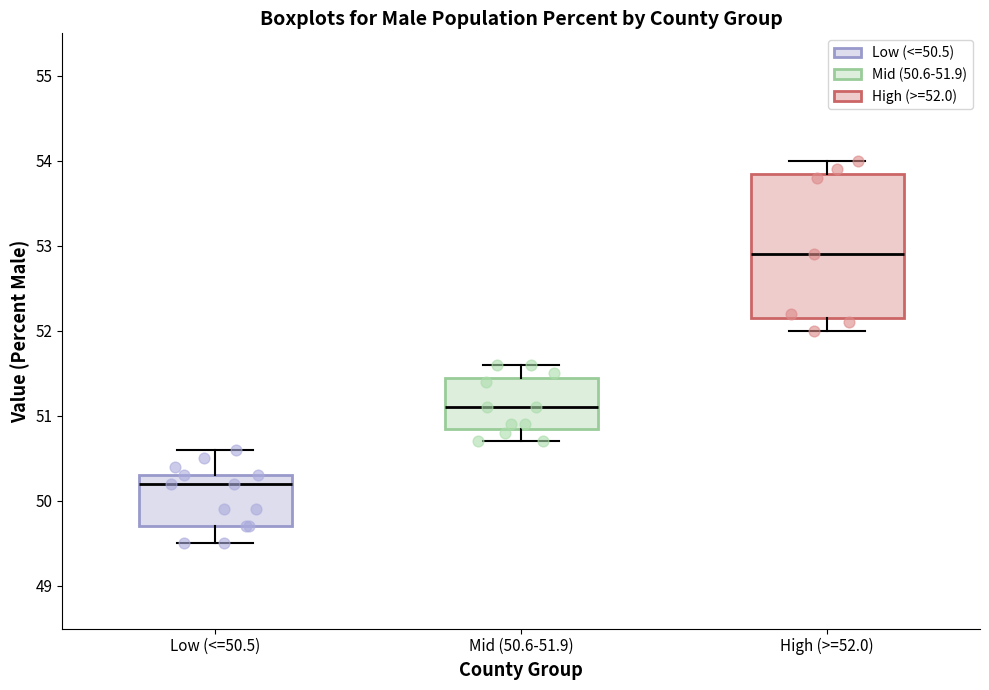

Reading left to right, transcribe this box plot: for each box, give where its median line is, the range the box spans, and where its two whiskers end, as read against the y-axis. The values are not printed on the chart, so give them approximately, as read against the axis.

Low (<=50.5): median 50.2, box 49.7 to 50.3, whiskers 49.5 to 50.6
Mid (50.6-51.9): median 51.1, box 50.9 to 51.5, whiskers 50.7 to 51.6
High (>=52.0): median 52.9, box 52.2 to 53.9, whiskers 52.0 to 54.0